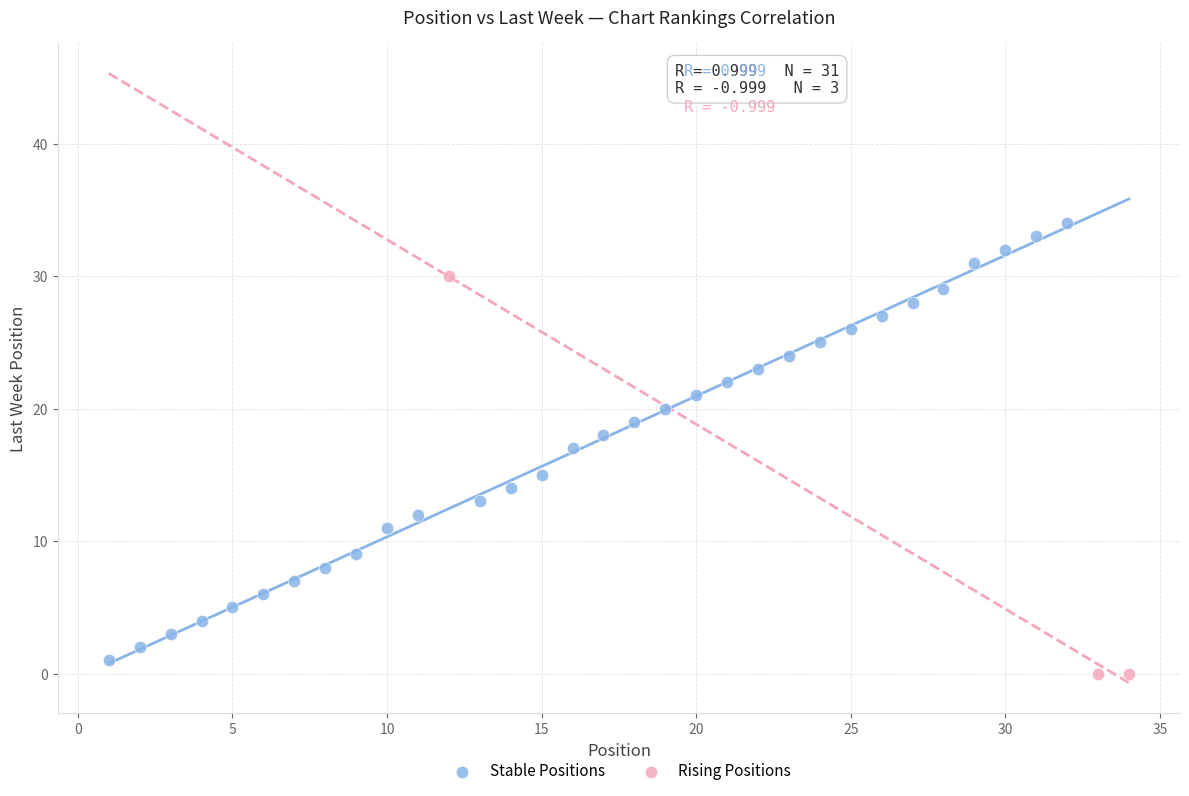

Which series contains the highest Y value?

Stable Positions